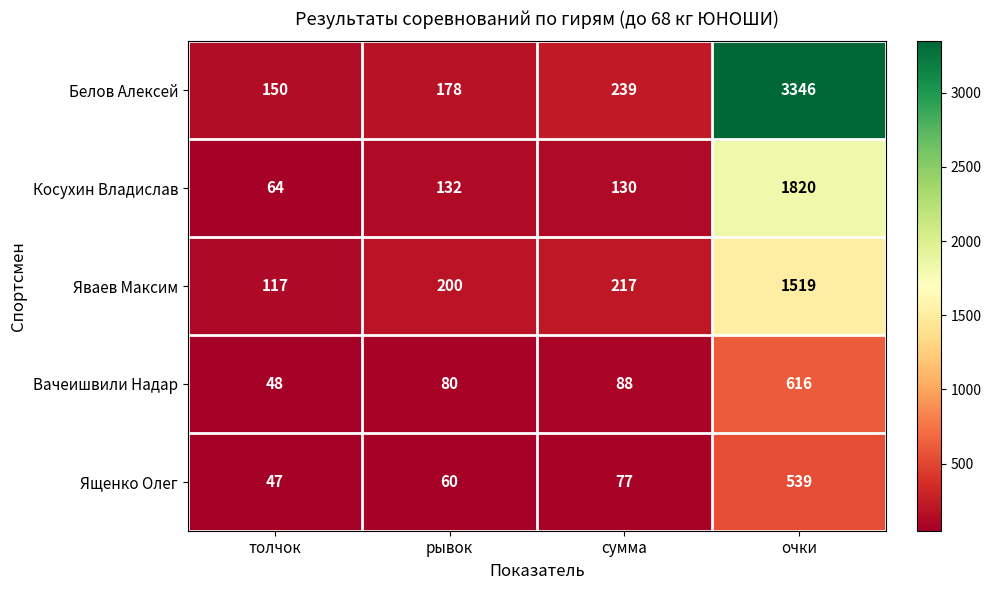

Is it true that Косухин Владислав equals 1820 at очки?

True